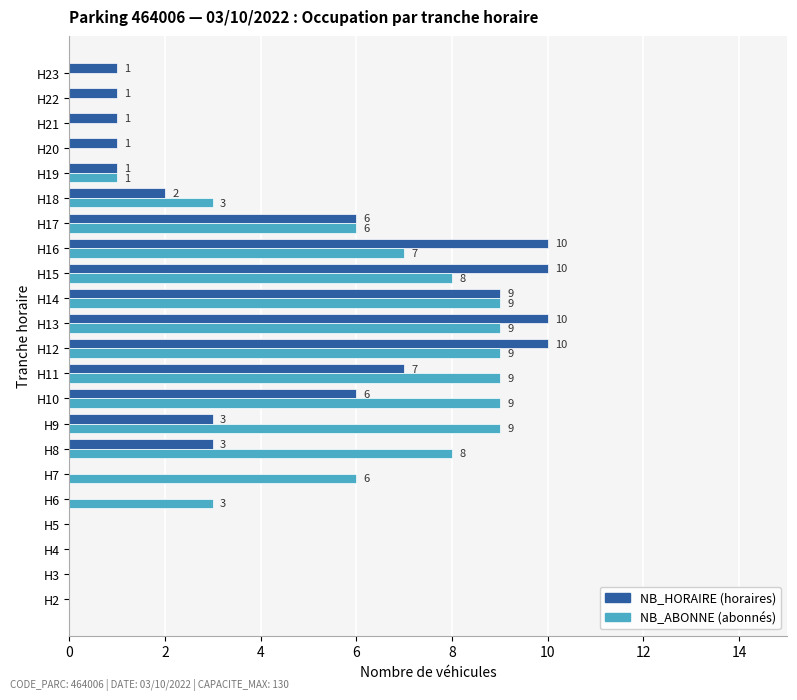

How many data points does each series have?

22